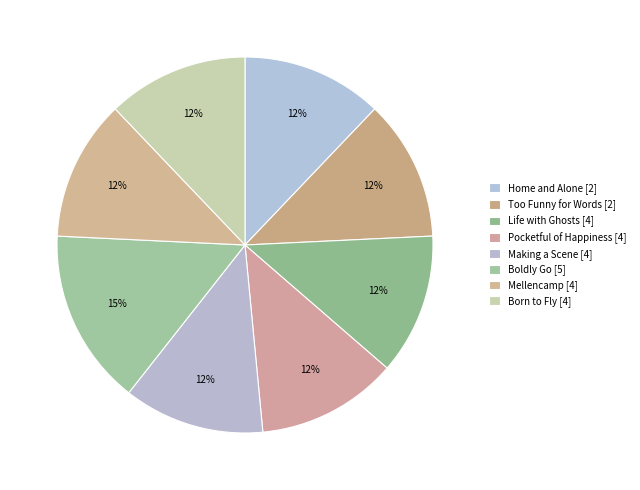

Which slice is the largest?

Boldly Go [5]